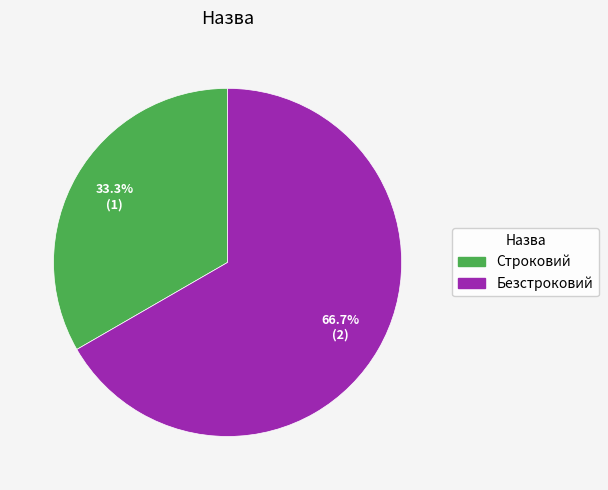

Rank the categories by value from highest to lowest.

Безстроковий, Строковий